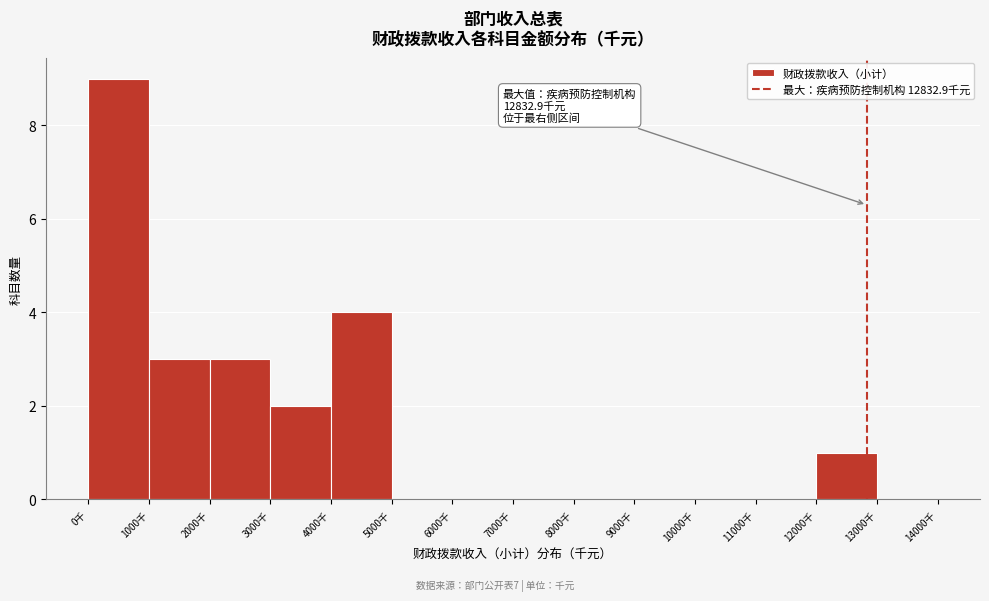

Over which range of the x-axis is the bar tallest?

0 to 1000